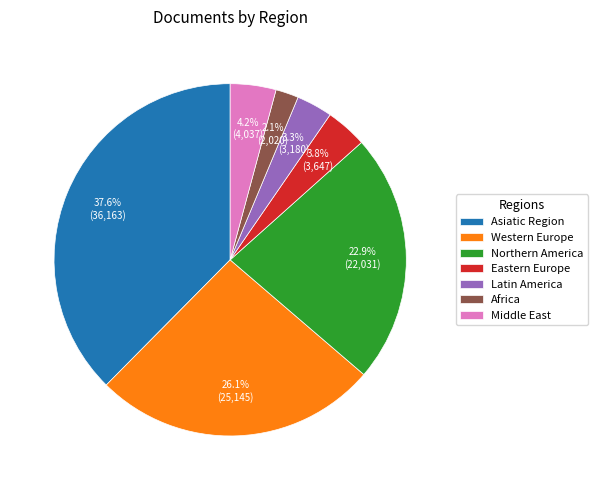

Do Latin America and Eastern Europe together represent more than half of the pie?

No